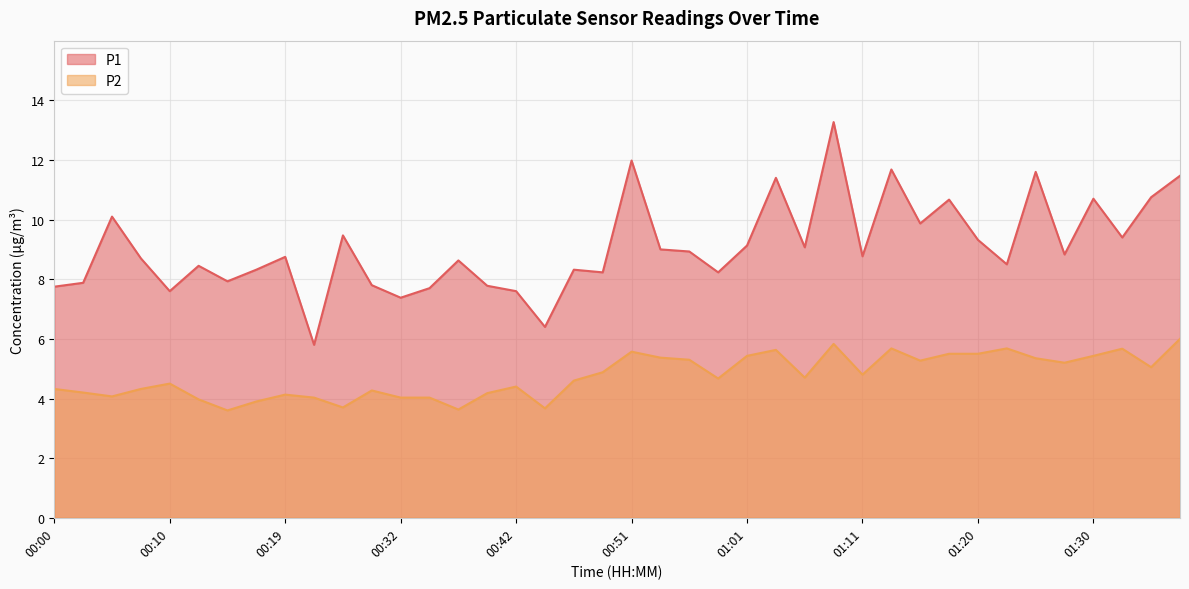

What position from the right is 00:59?

17